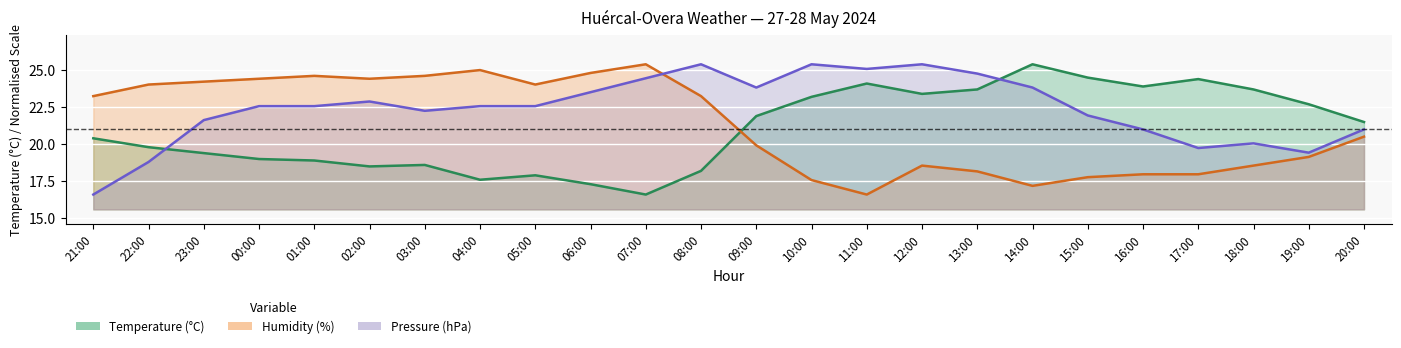

True or false: Temperature has more than 1 interior local peaks.

True